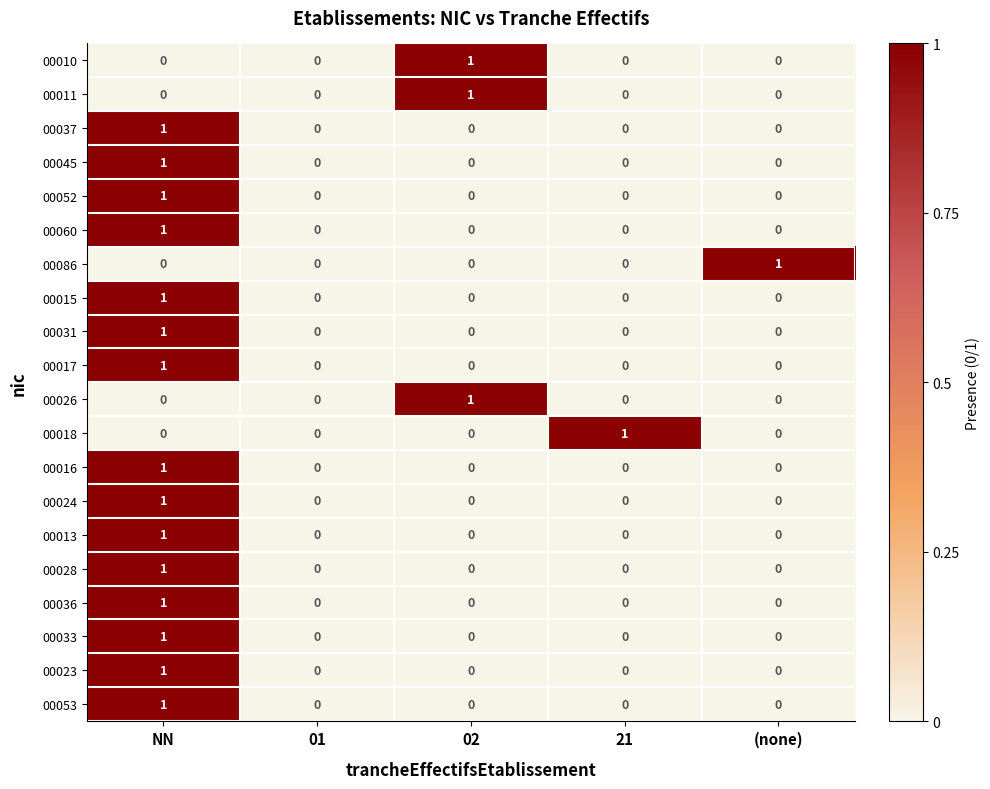

True or false: 00045 has a value of 1 at 02.

False